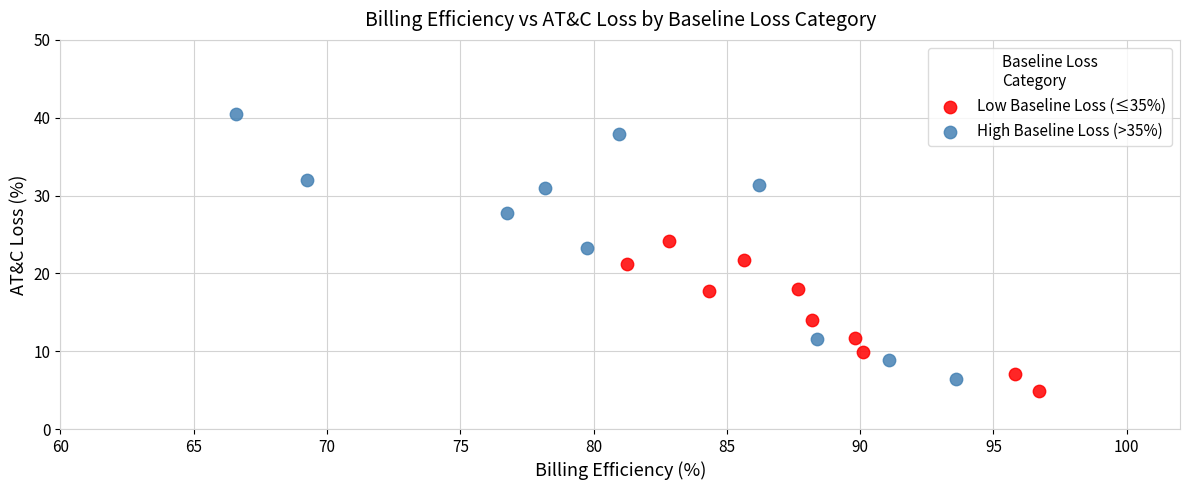

Which series reaches the maximum Y coordinate?

High Baseline Loss (>35%)